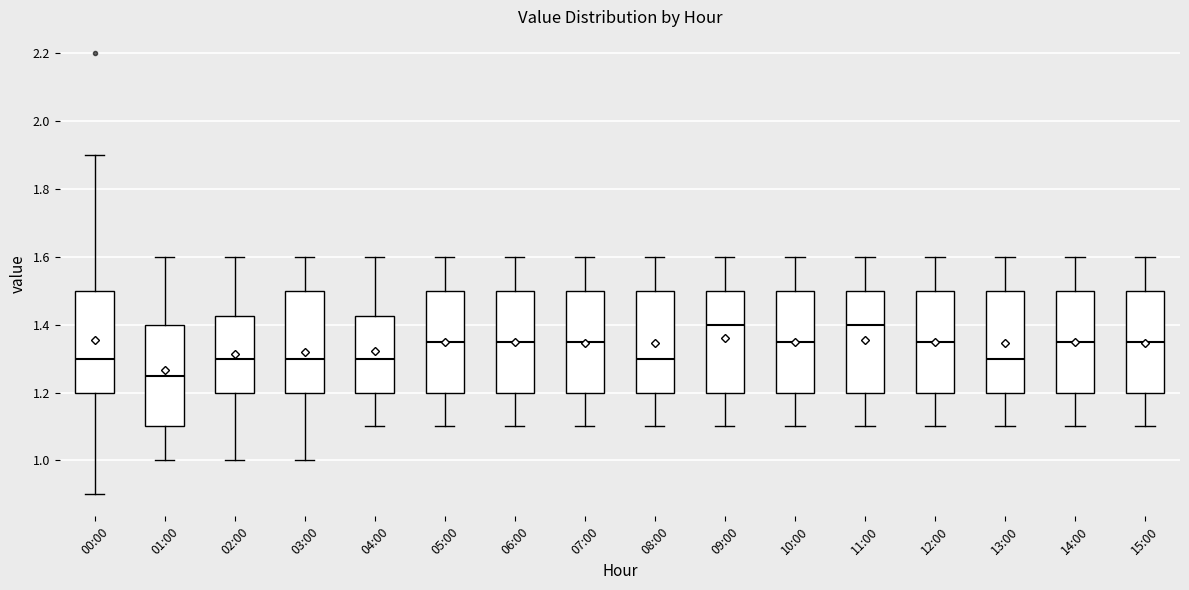

Reading left to right, read every box against the y-axis: the position of its median line, the range the box covers, and the ends of its whiskers. The values are not printed on the chart, so give them approximately, as read against the axis.

00:00: median 1.30, box 1.20 to 1.50, whiskers 0.90 to 1.90
01:00: median 1.26, box 1.10 to 1.40, whiskers 1.00 to 1.60
02:00: median 1.30, box 1.20 to 1.42, whiskers 1.00 to 1.60
03:00: median 1.30, box 1.20 to 1.50, whiskers 1.00 to 1.60
04:00: median 1.30, box 1.20 to 1.42, whiskers 1.10 to 1.60
05:00: median 1.36, box 1.20 to 1.50, whiskers 1.10 to 1.60
06:00: median 1.36, box 1.20 to 1.50, whiskers 1.10 to 1.60
07:00: median 1.36, box 1.20 to 1.50, whiskers 1.10 to 1.60
08:00: median 1.30, box 1.20 to 1.50, whiskers 1.10 to 1.60
09:00: median 1.40, box 1.20 to 1.50, whiskers 1.10 to 1.60
10:00: median 1.36, box 1.20 to 1.50, whiskers 1.10 to 1.60
11:00: median 1.40, box 1.20 to 1.50, whiskers 1.10 to 1.60
12:00: median 1.36, box 1.20 to 1.50, whiskers 1.10 to 1.60
13:00: median 1.30, box 1.20 to 1.50, whiskers 1.10 to 1.60
14:00: median 1.36, box 1.20 to 1.50, whiskers 1.10 to 1.60
15:00: median 1.36, box 1.20 to 1.50, whiskers 1.10 to 1.60